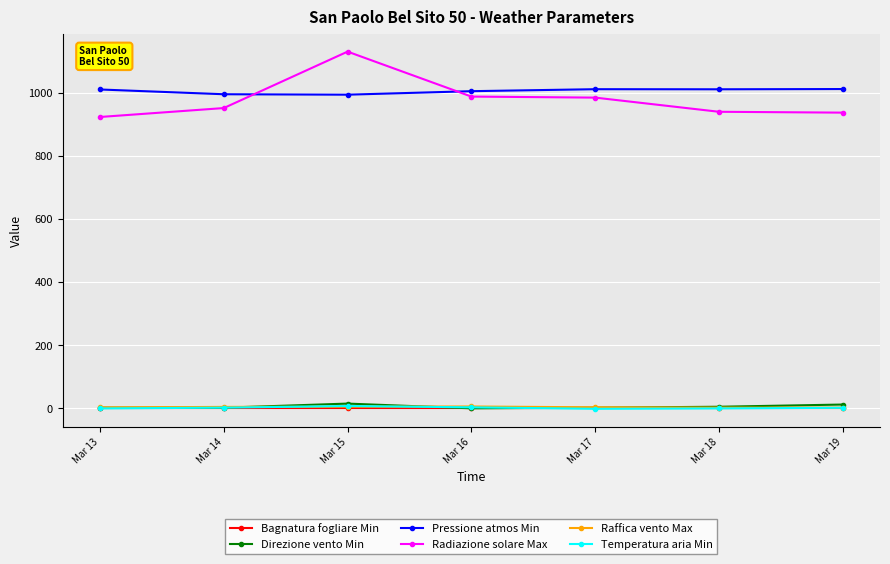

Which category has the highest value across all series?

Mar 15